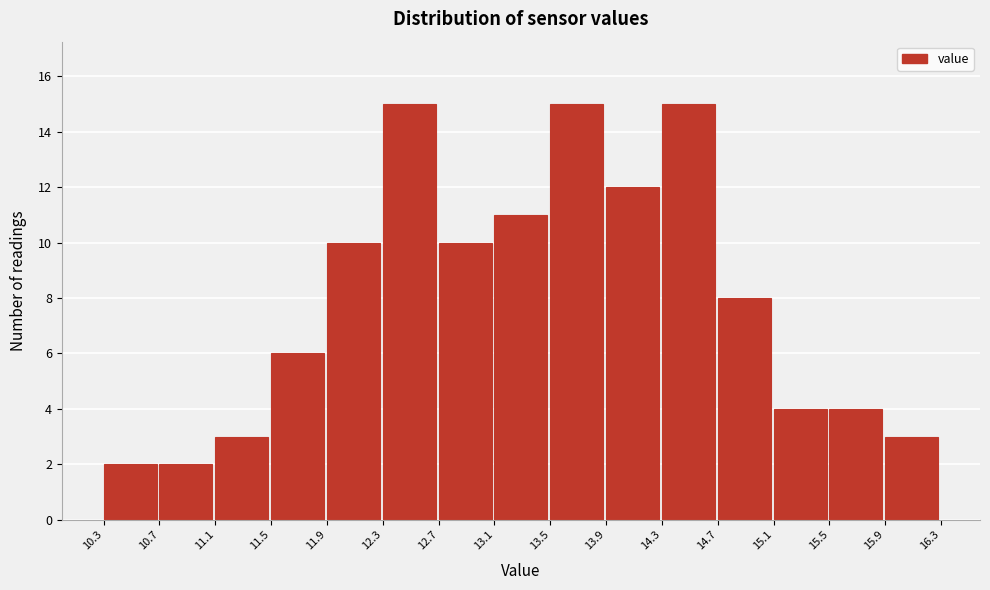

Reading left to right, transcribe this chart: for each bar, give the range it covers on the x-axis and its height. The values are not printed on the chart, so give them approximately, as read against the axis.

10.3 to 10.7: 2
10.7 to 11.1: 2
11.1 to 11.5: 3
11.5 to 11.9: 6
11.9 to 12.3: 10
12.3 to 12.7: 15
12.7 to 13.1: 10
13.1 to 13.5: 11
13.5 to 13.9: 15
13.9 to 14.3: 12
14.3 to 14.7: 15
14.7 to 15.1: 8
15.1 to 15.5: 4
15.5 to 15.9: 4
15.9 to 16.3: 3